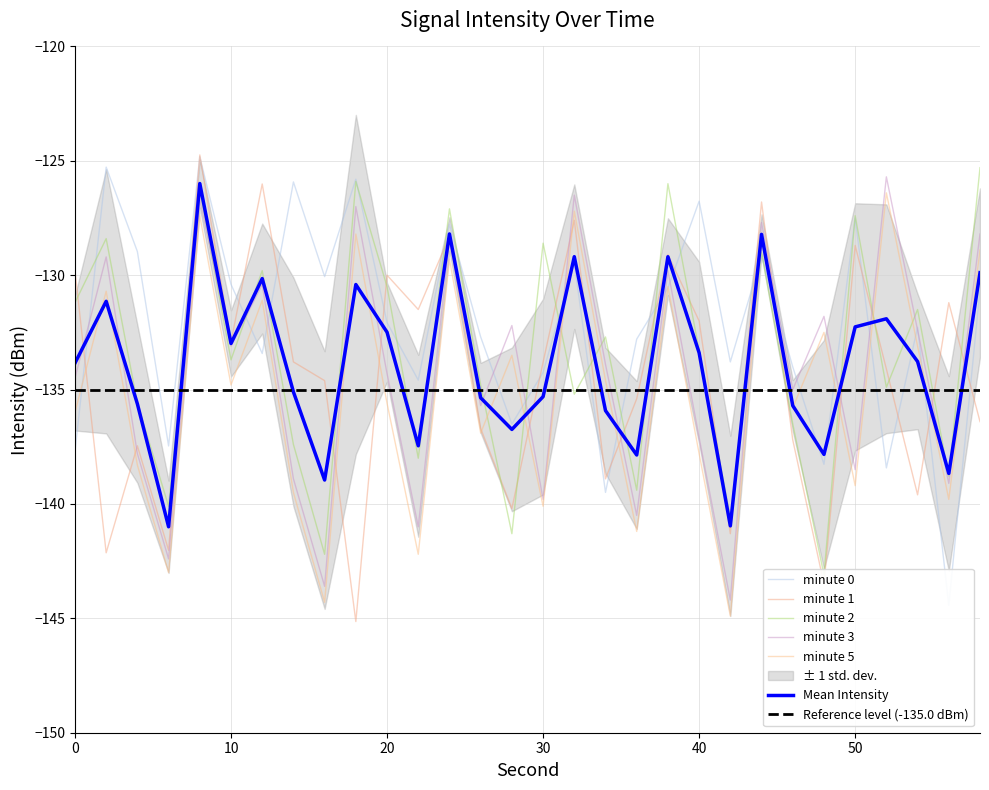

Is the value of minute_3 at 28 greater than the value of minute_1 at 20?

No